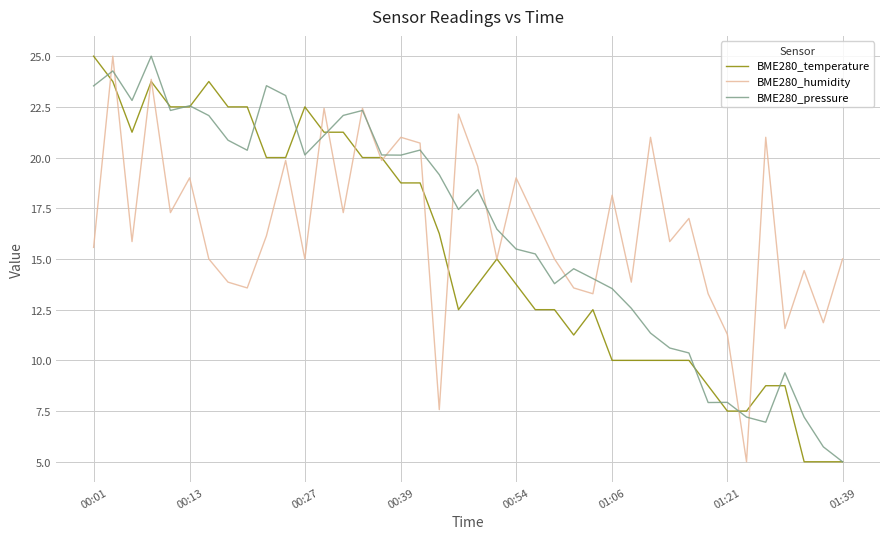

What is the greatest value displayed?

25.0